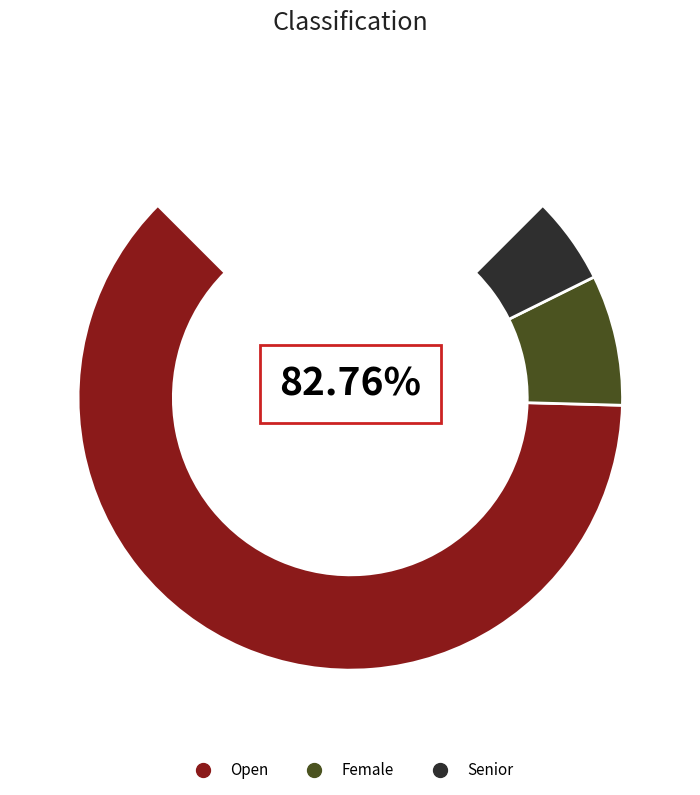

What portion of the pie excludes Senior?

93.1%